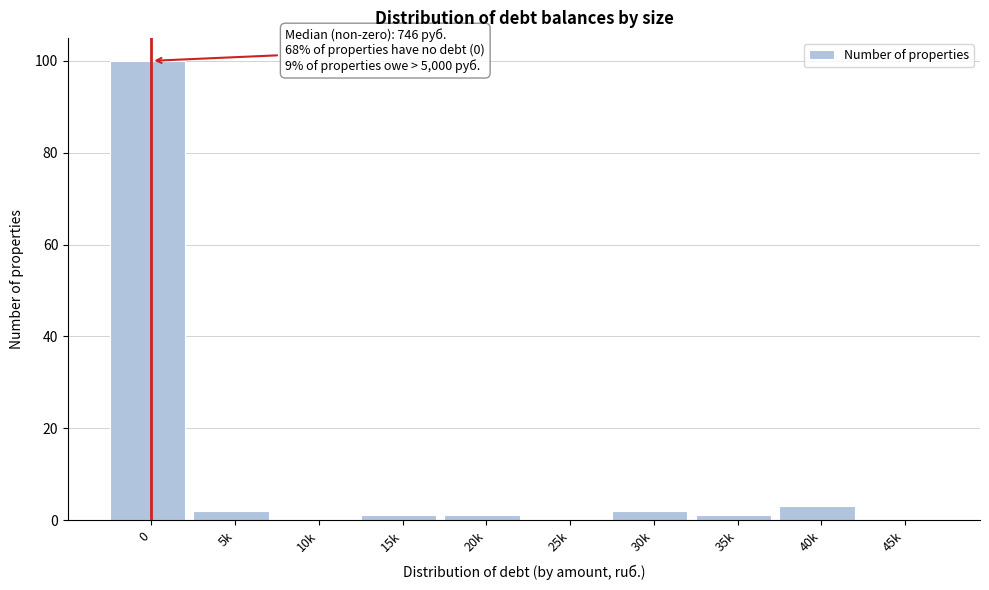

Reading left to right, list all the values displayed in this chart.

0=100	5k=2	10k=0	15k=1	20k=1	25k=0	30k=2	35k=1	40k=3	45k=0